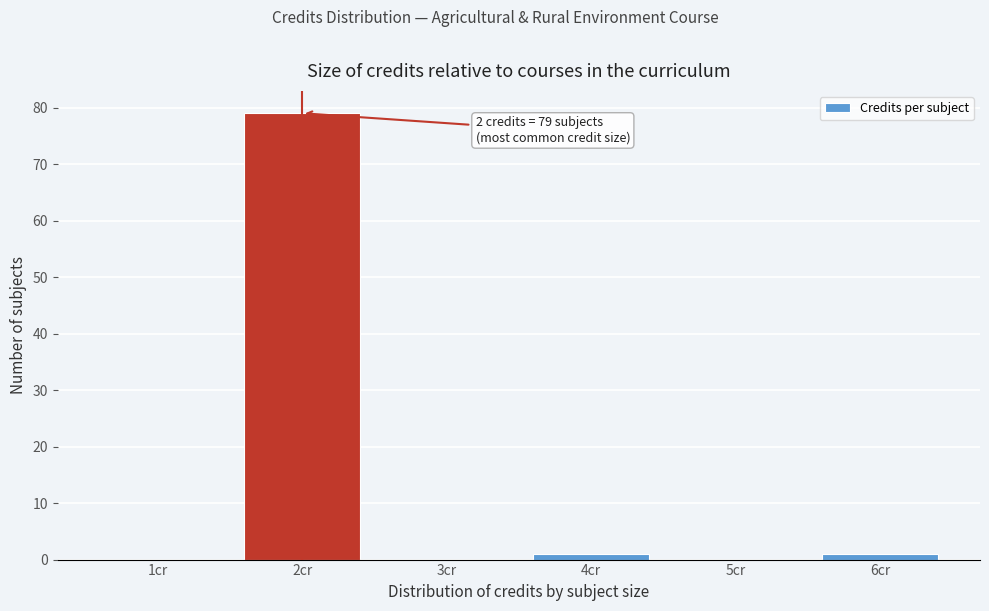

Reading left to right, transcribe all the data shown in this chart.

1cr=0	2cr=79	3cr=0	4cr=1	5cr=0	6cr=1